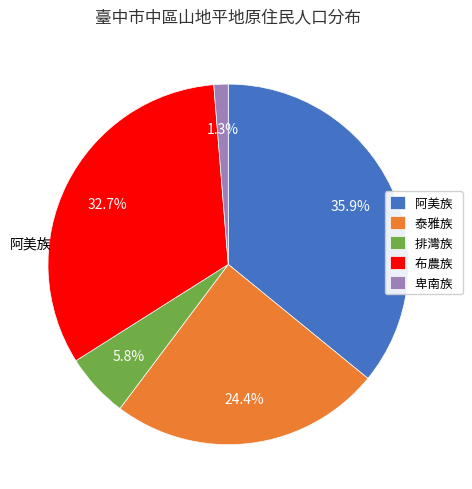

Does 布農族 account for over 50% of the chart?

No